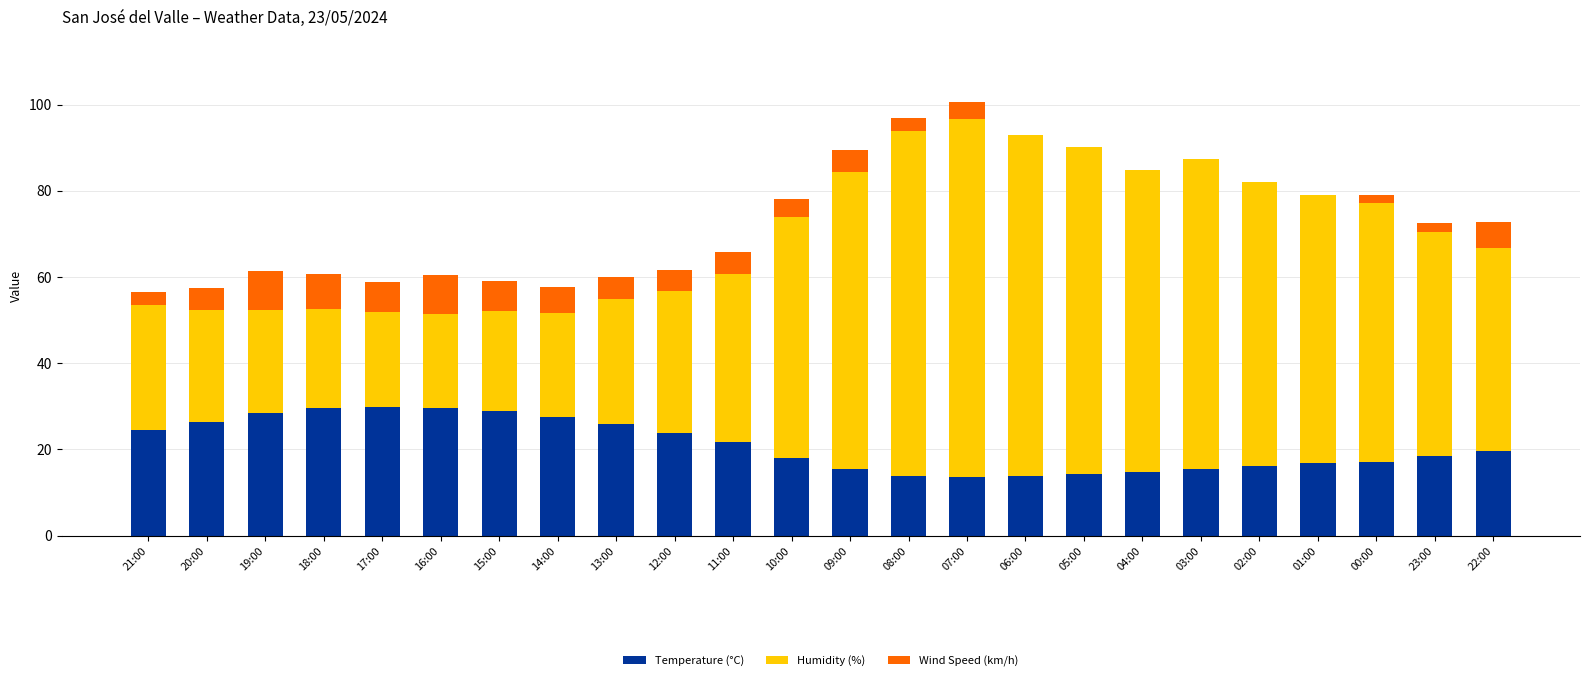

What is the total value across all series at 19:00?

61.4